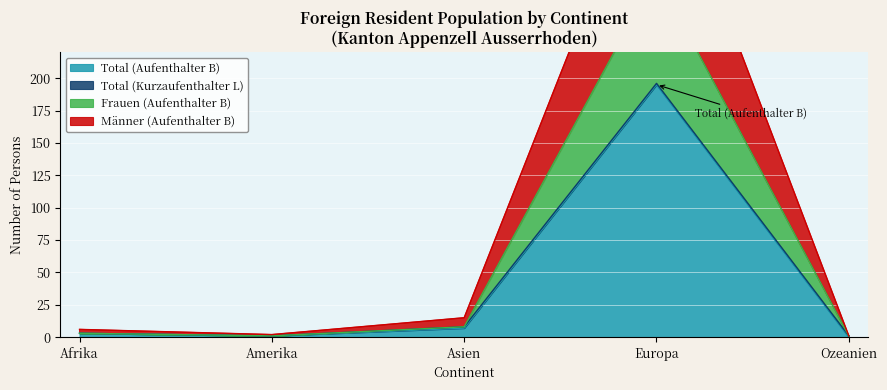

What is the sum of all Frauen (Aufenthalter B) values?

293